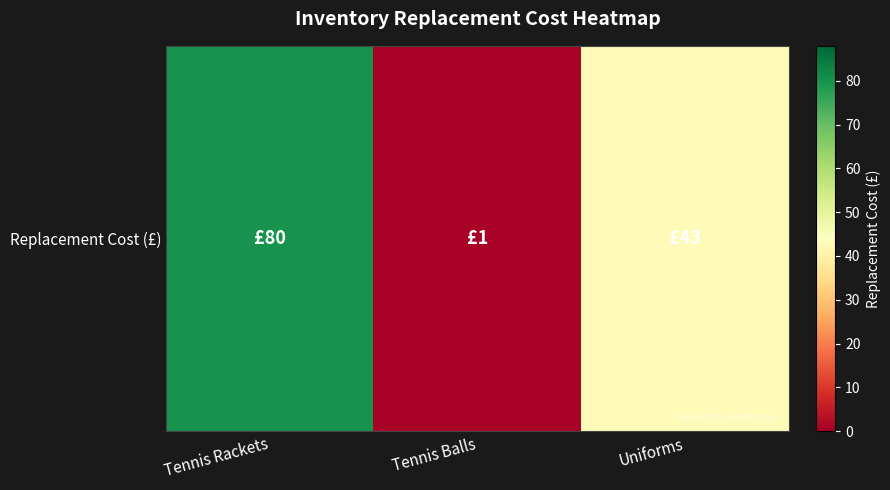

At which label does the data first exceed 43?

Tennis Rackets